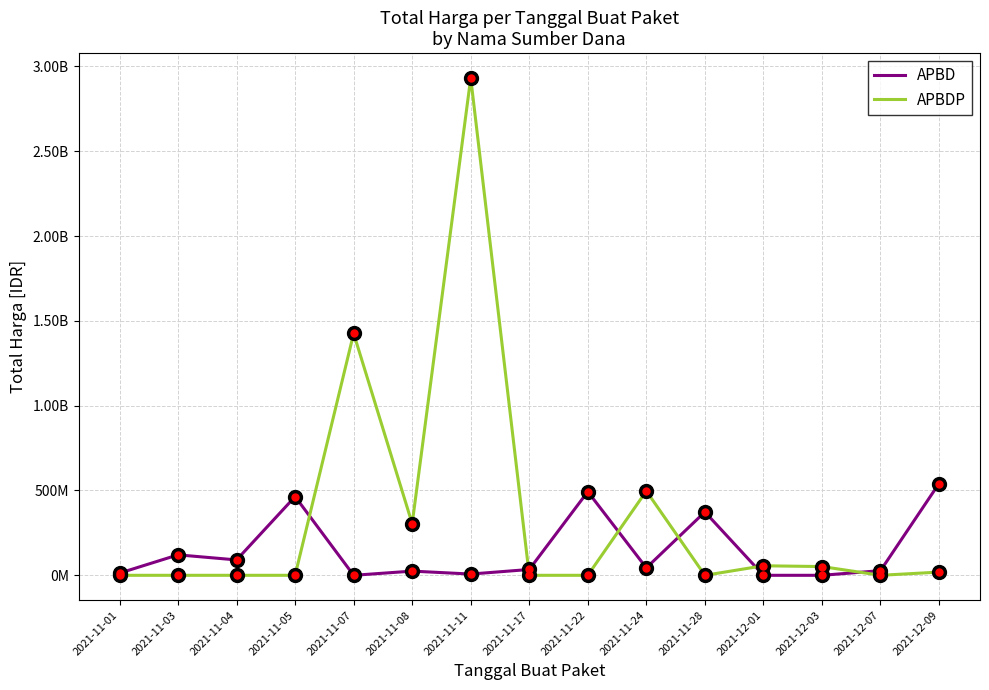

What are all the series names shown in the legend?

APBD, APBDP